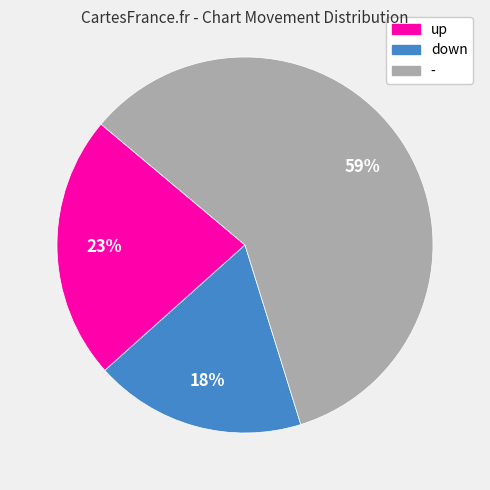

True or false: down accounts for 18% of the total.

True